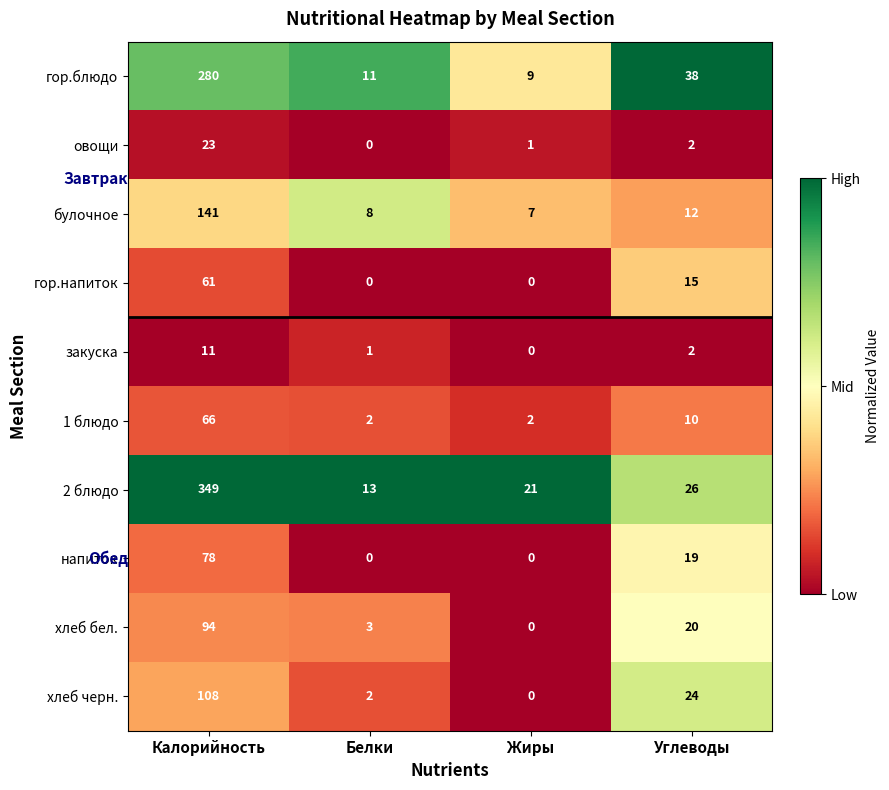

What is the greatest value displayed?

349